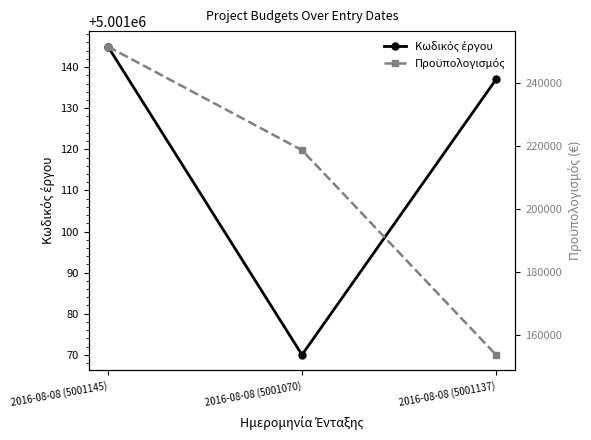

What is the sum of all Προϋπολογισμός values?

623679.4